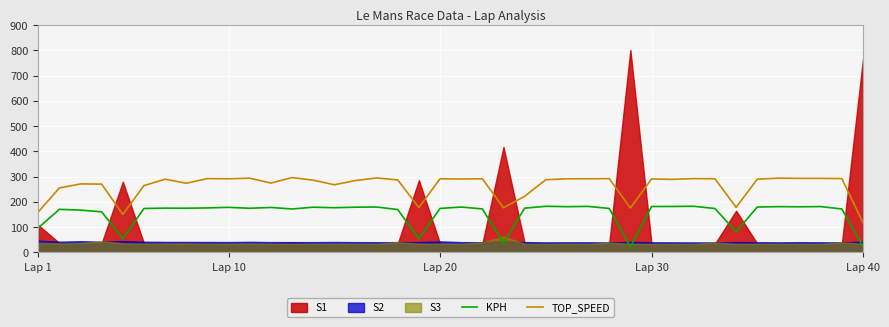

What is the sum of all TOP_SPEED values?

10506.2